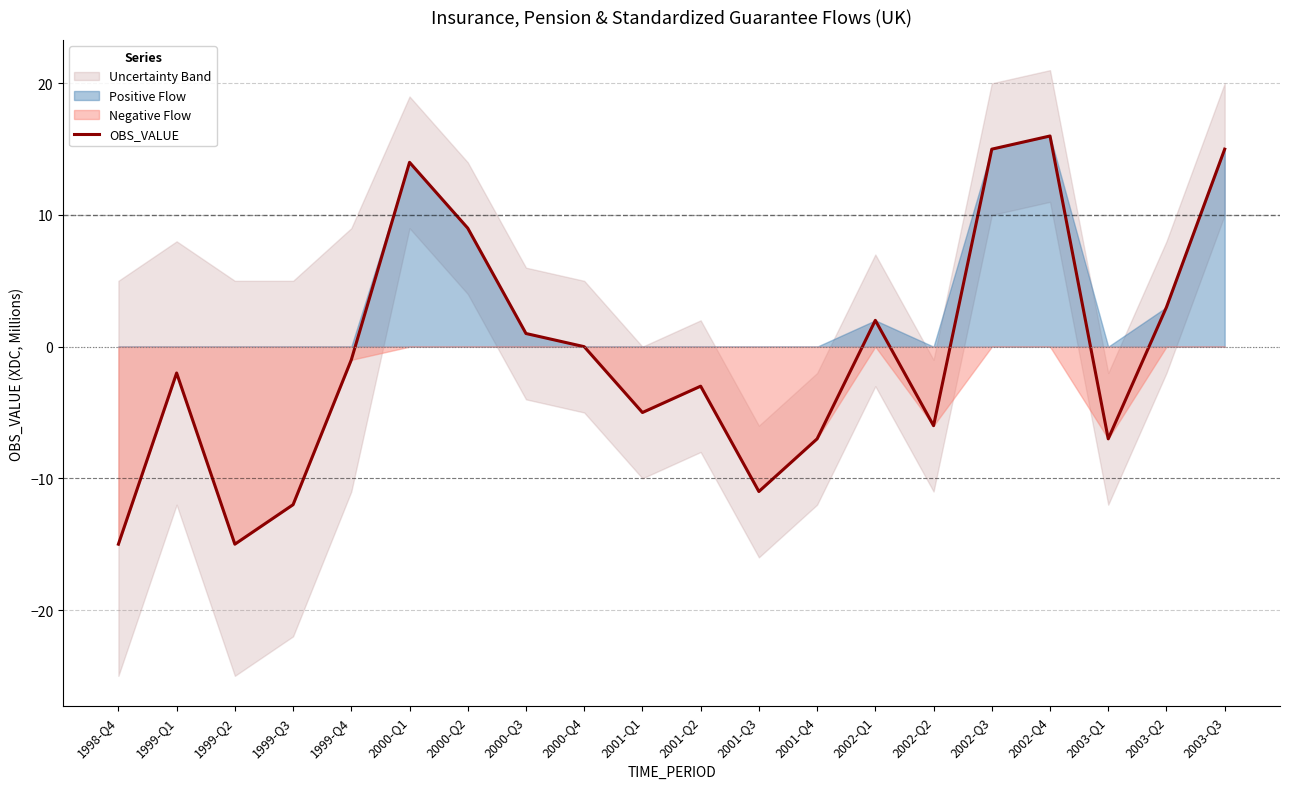

What is the difference between the second highest and minimum values?

30